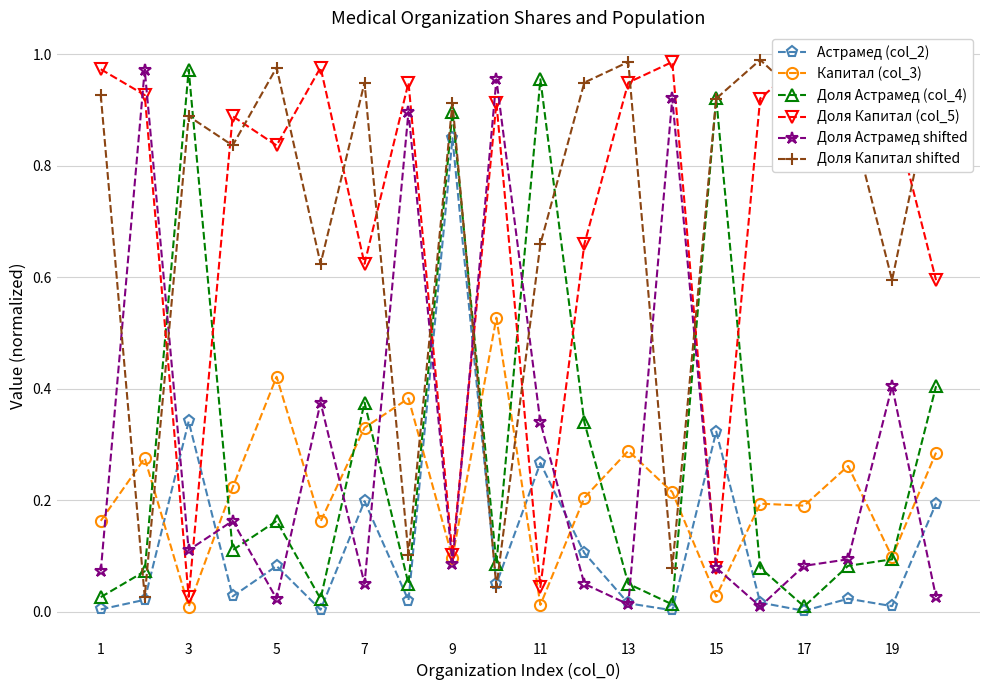

Which series ends up on top after the final intersection of Доля Капитал shifted and Доля Астрамед shifted?

Доля Капитал shifted